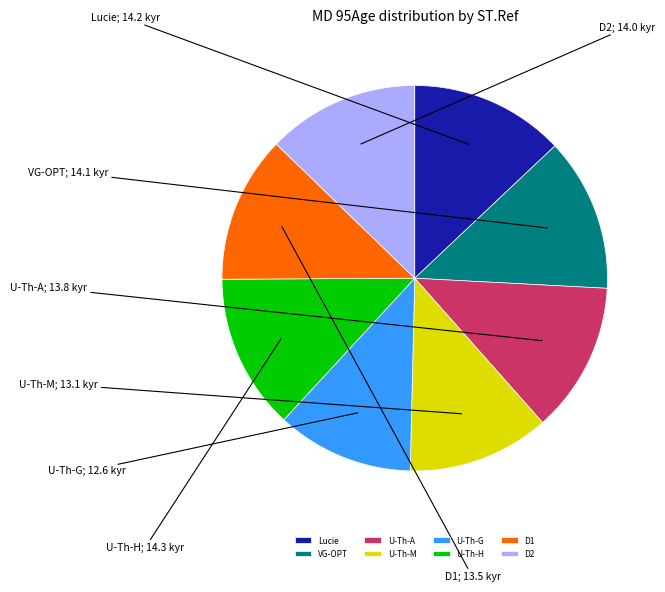

Is there a majority slice in this chart?

No